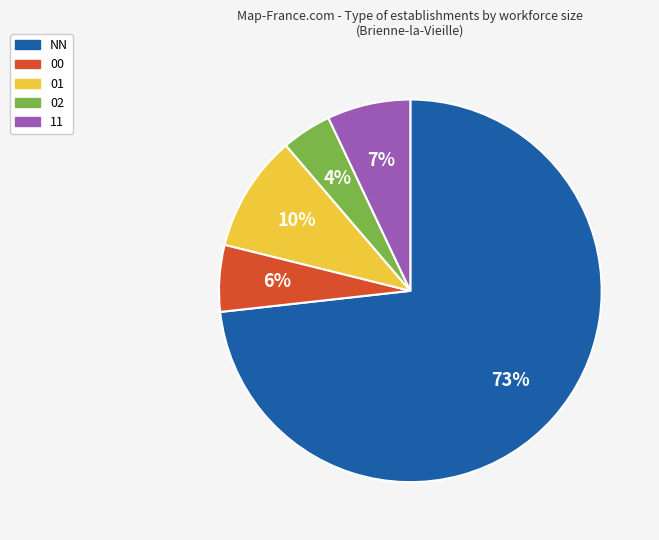

To the nearest percent, what is the average slice percentage?

20%